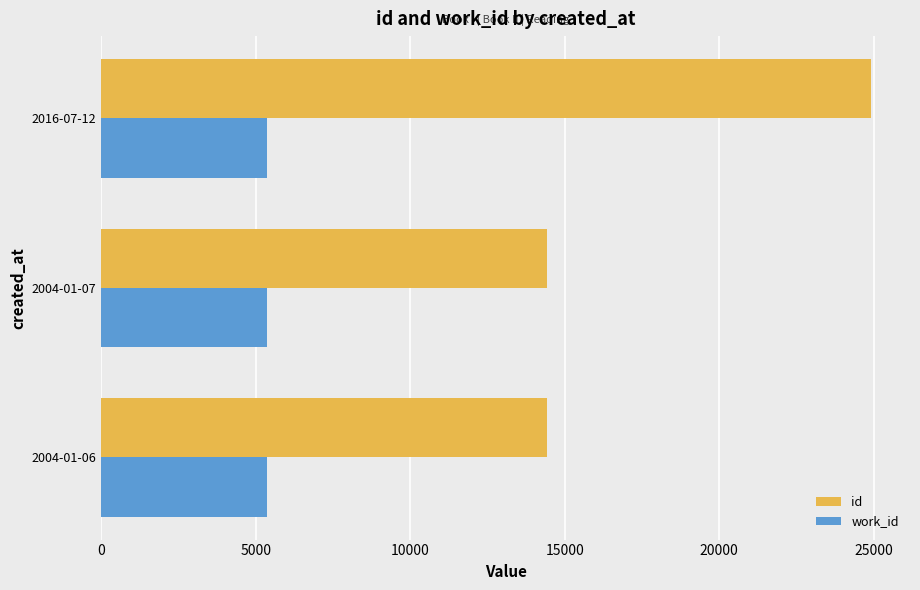

At which label is id closest to 19674?

2004-01-07